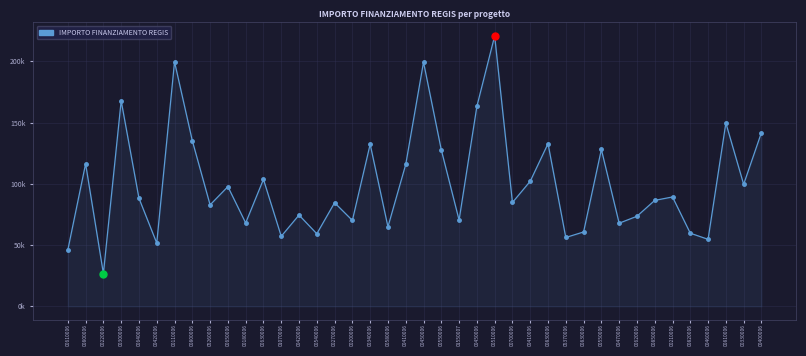

Reading left to right, what are all the values shown in this chart?

00610006=46044.5	00800006=116324.6	00220006=26730.0	00300006=167724.8	00640006=88213.8	00420006=51620.1	00110006=199567.7	00800006=135157.2	05260006=82798.6	00650006=97694.9	00180006=68057.8	00630006=103619.9	01070006=57160.7	00420006=74486.0	00540006=59229.0	00270006=84538.8	00200006=70120.9	00340006=132279.7	00580006=64886.6	00410006=115789.8	00450006=199303.9	00550006=127674.8	01550007=70397.4	00450006=163198.8	00510006=220663.0	00700006=84744.5	00410006=102092.5	00830006=132781.0	05370006=56181.6	00830006=60687.8	00550006=128032.6	00470006=67843.7	00620006=73496.1	00850006=86448.2	00210006=89266.3	00820006=59681.5	00460006=54682.1	00810006=149604.4	00330006=99582.8	00400006=141794.5